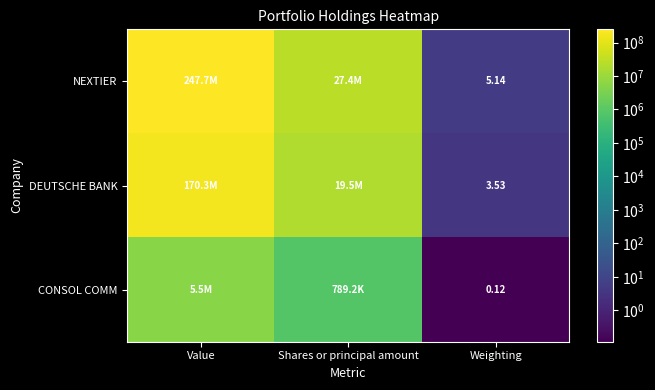

What is the sum of all NEXTIER values?

275133821.1